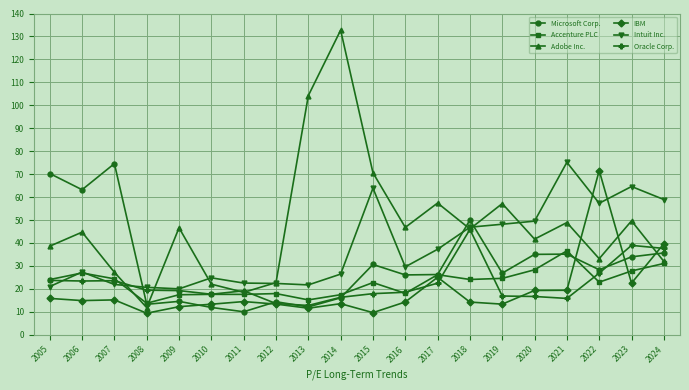

What is the maximum value for Adobe Inc.?

132.7